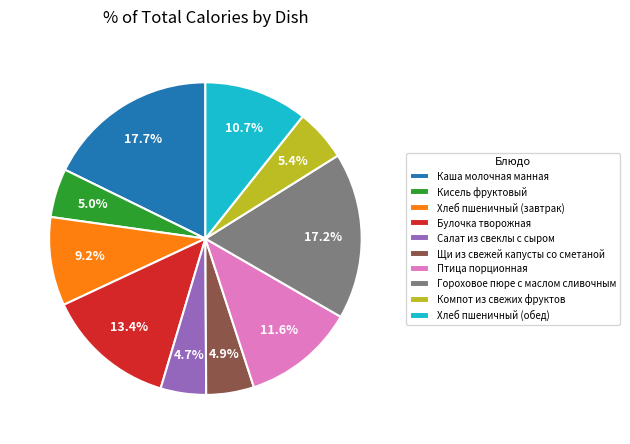

What is the ratio of the value at Гороховое пюре с маслом сливочным to the value at Кисель фруктовый?

3.4